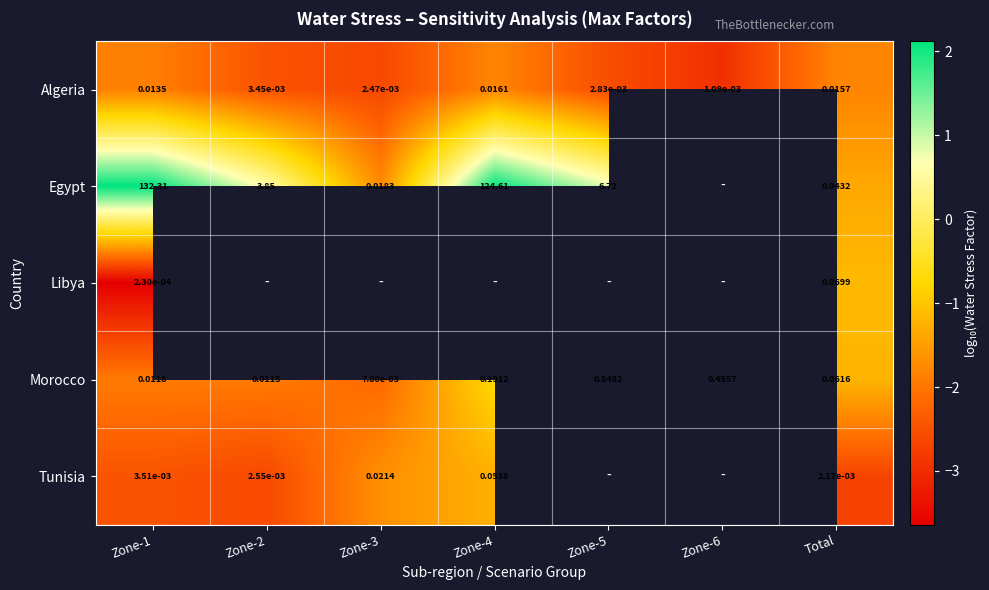

Rank the series at Zone-1 from highest to lowest value.

Egypt, Algeria, Morocco, Tunisia, Libya